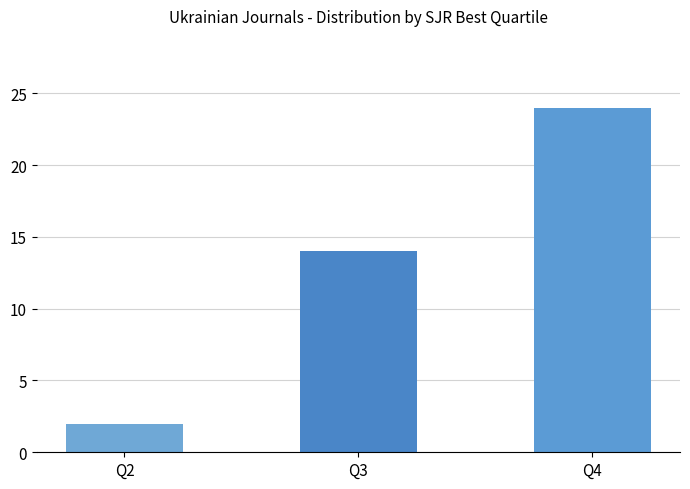

How many values are below 14?

1